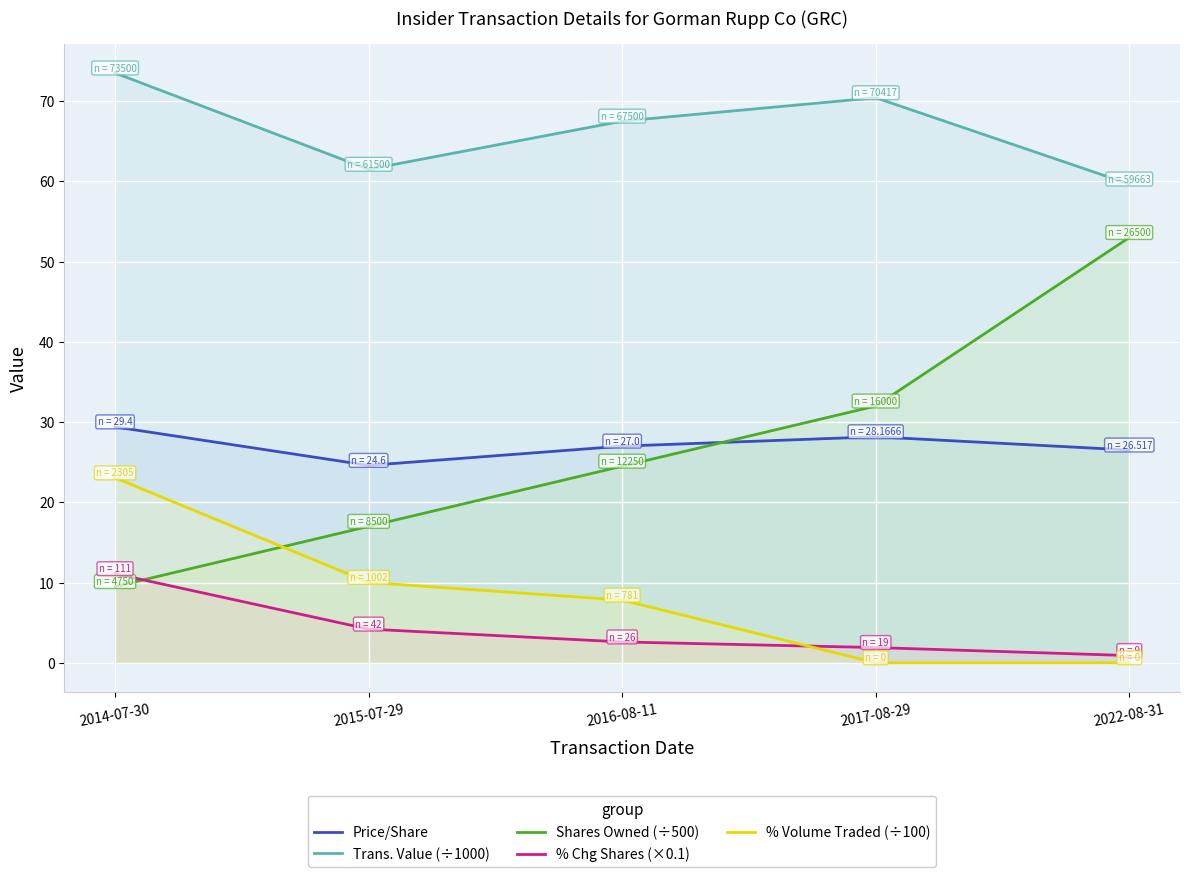

At which label does Shares Owned (÷500) reach its minimum?

2014-07-30